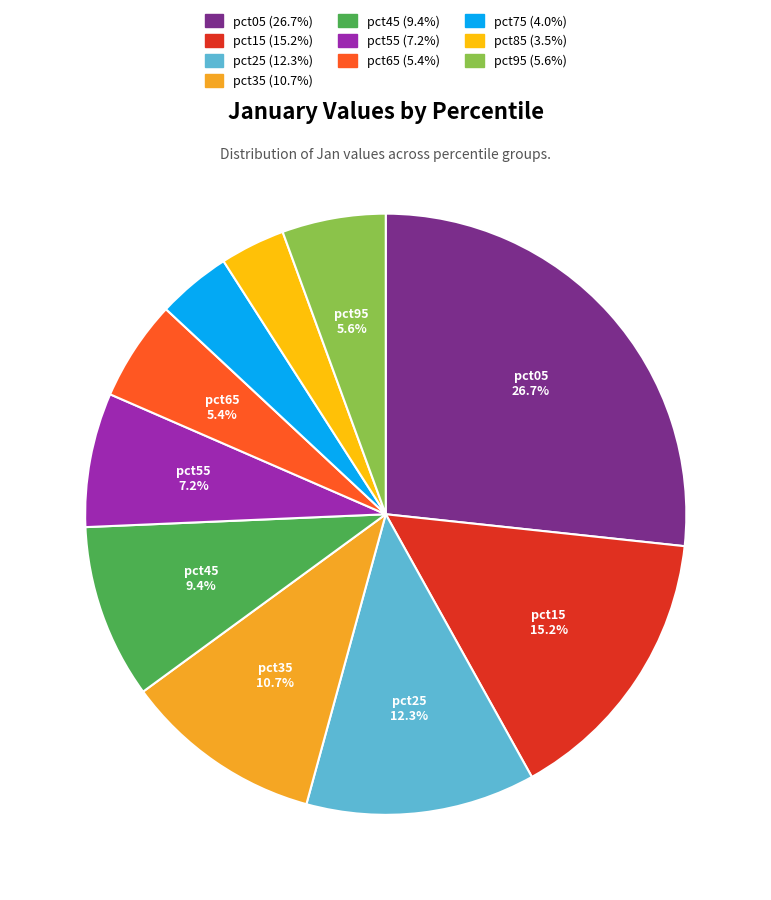

Does pct85 represent more than half of the total?

No